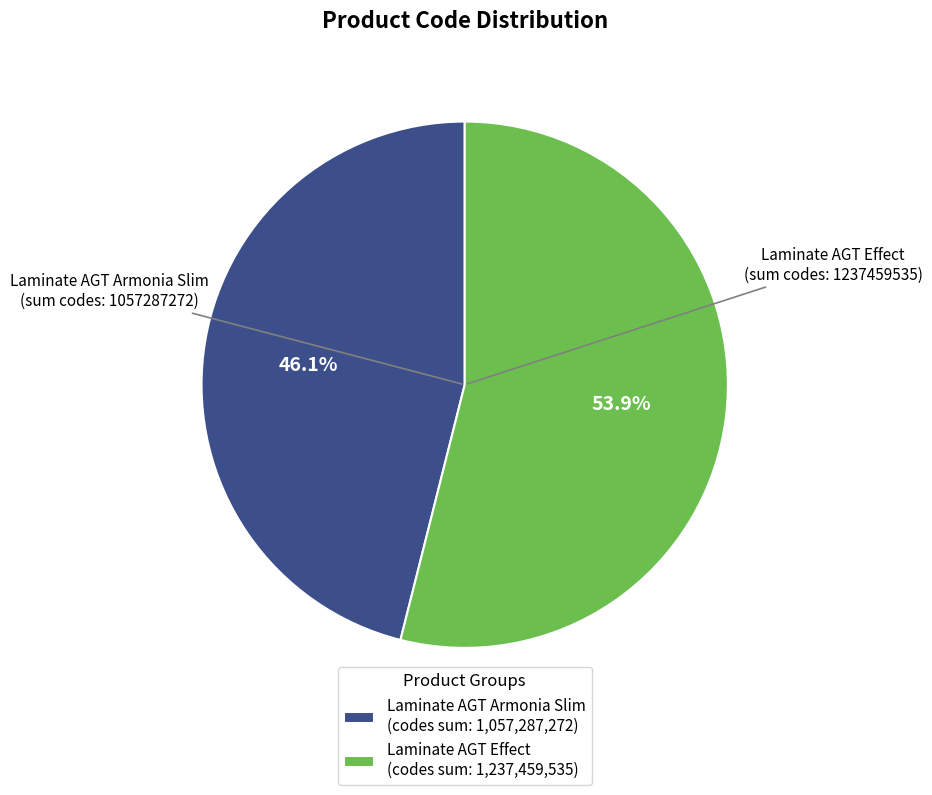

Rank the categories by value from highest to lowest.

Laminate AGT Effect (codes sum: 1,237,459,535), Laminate AGT Armonia Slim (codes sum: 1,057,287,272)